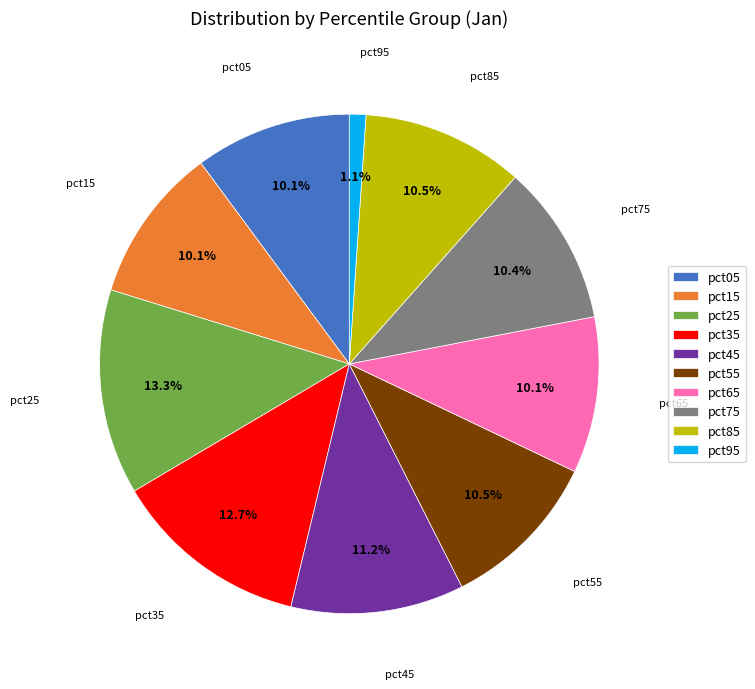

To the nearest percent, what percentage of the pie is pct15?

10%